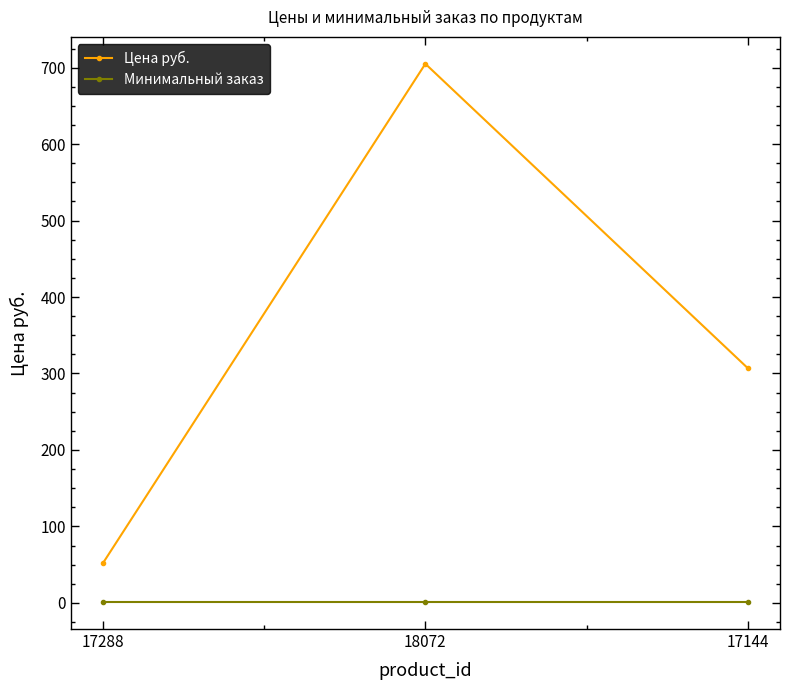

Which series has the widest spread of values?

Цена руб.